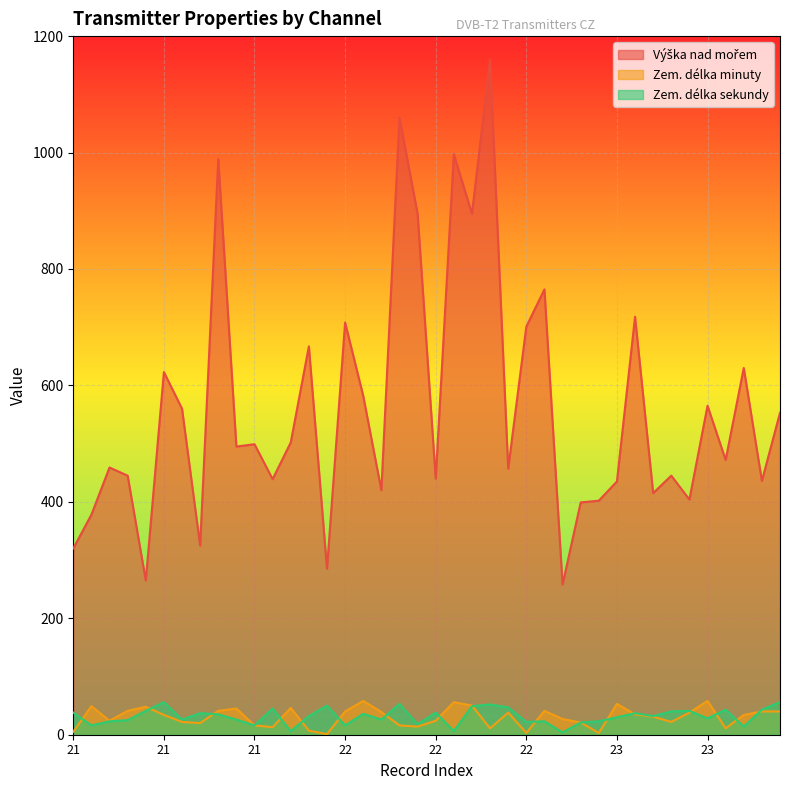

Reading left to right, list all the values displayed in this chart.

Výška nad mořem: 320	378	459	445	265	623	560	325	989	495	499	439	502	667	285	708	582	420	1060	895	440	997	895	1159	457	701	765	258	399	402	435	718	415	445	404	565	472	630	436	553
Zem. délka minuty: 5	49	24	41	48	34	22	20	41	45	16	13	46	7	1	40	58	39	16	14	24	56	50	11	38	3	41	27	21	3	53	35	31	22	38	58	11	34	40	40
Zem. délka sekundy: 38	16	23	25	41	56	26	37	35	26	16	45	6	32	50	16	36	26	53	18	38	6	49	52	47	22	23	4	21	23	30	37	32	40	41	28	43	14	43	56